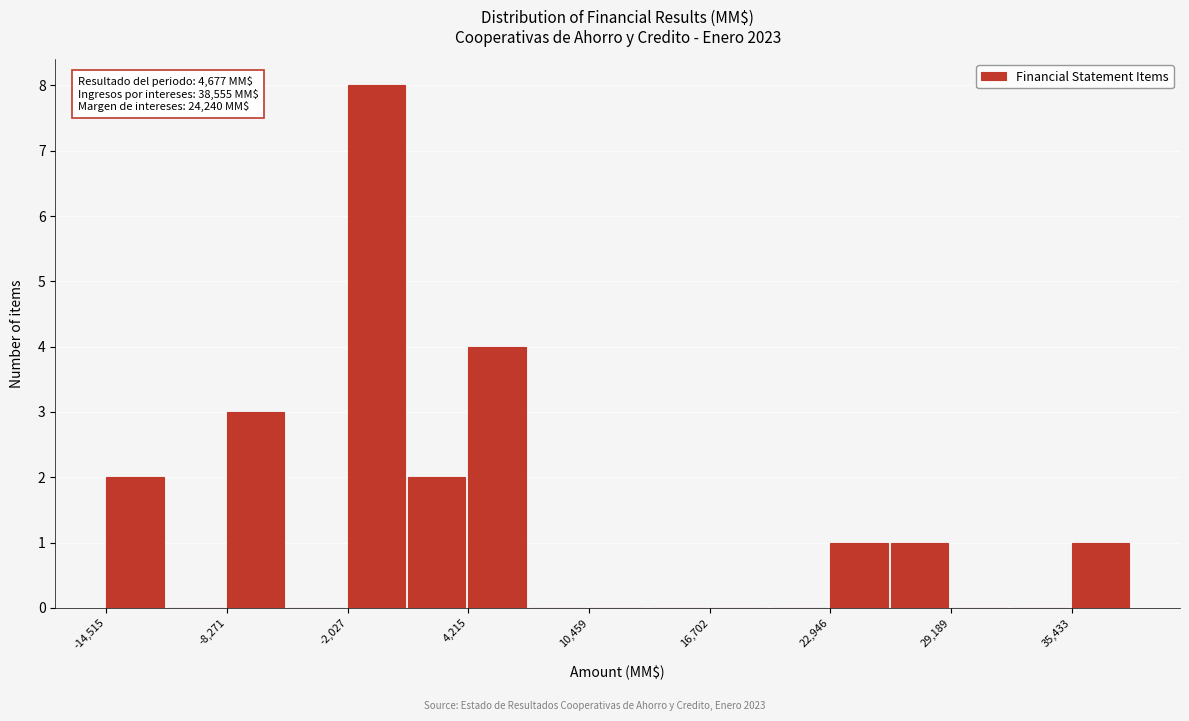

Around what value on the x-axis is the tallest bar? Give the approximate position of its centre, as read against the axis.

-1000